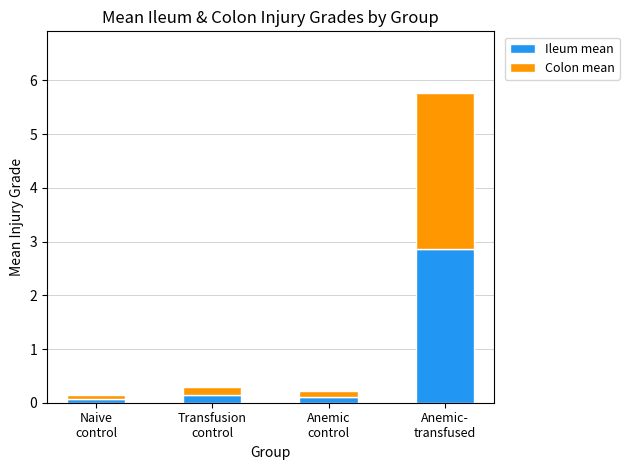

What is the difference between the maximum and minimum values in the Ileum mean series?

2.8